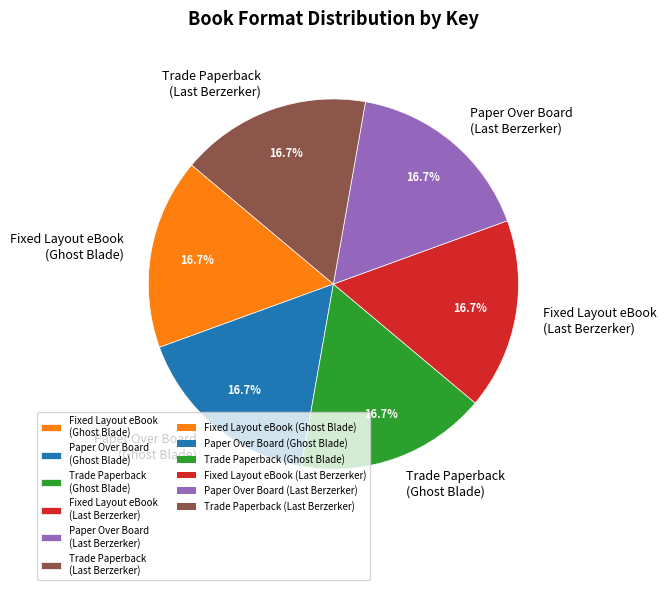

Is there a majority slice in this chart?

No